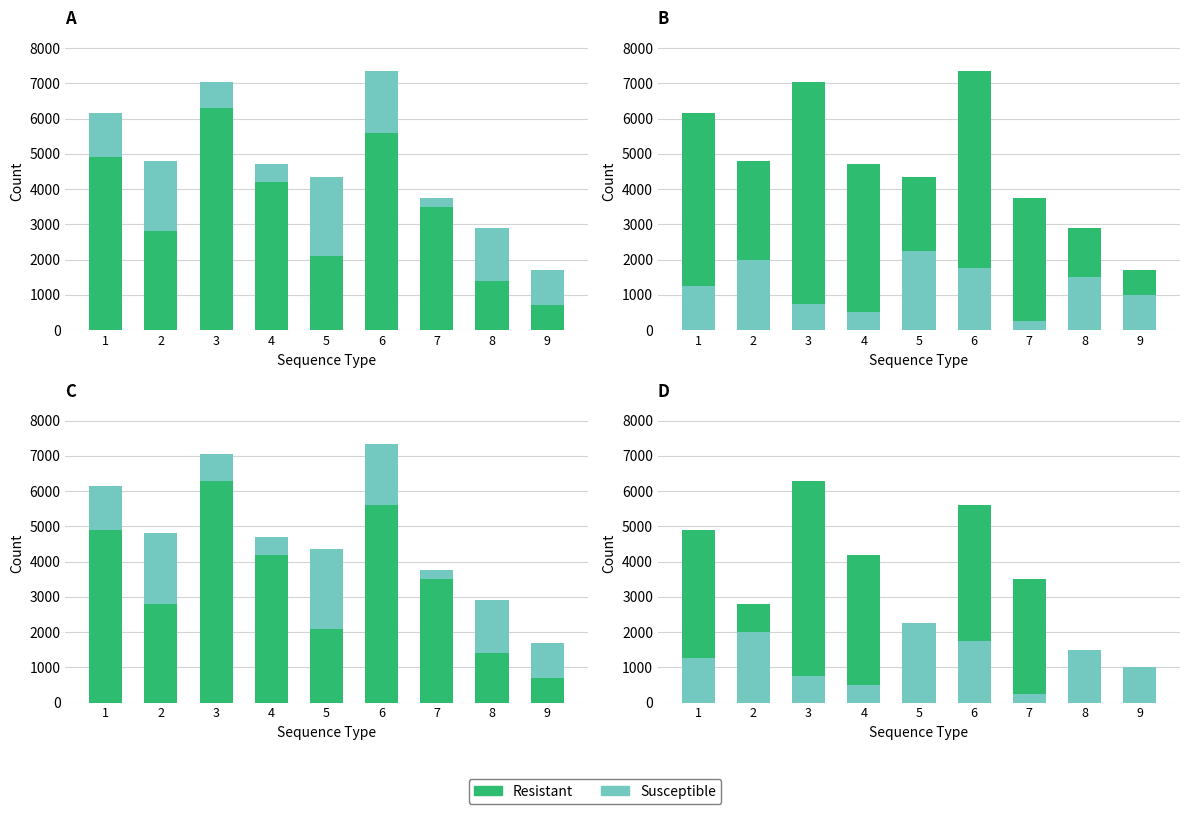

Rank the series by their maximum value, from highest to lowest.

Resistant, Susceptible